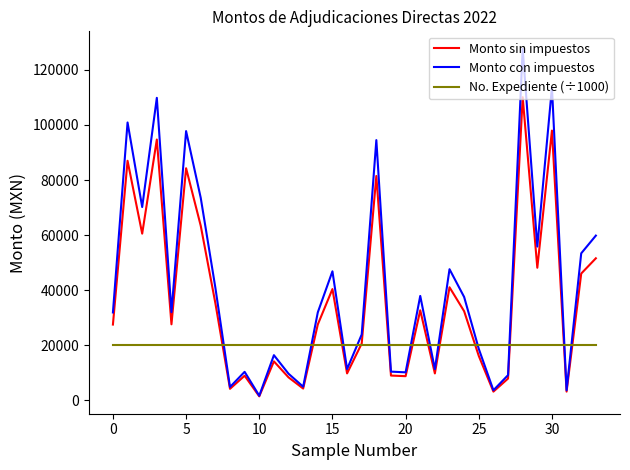

Count the number of data series in this chart.

3